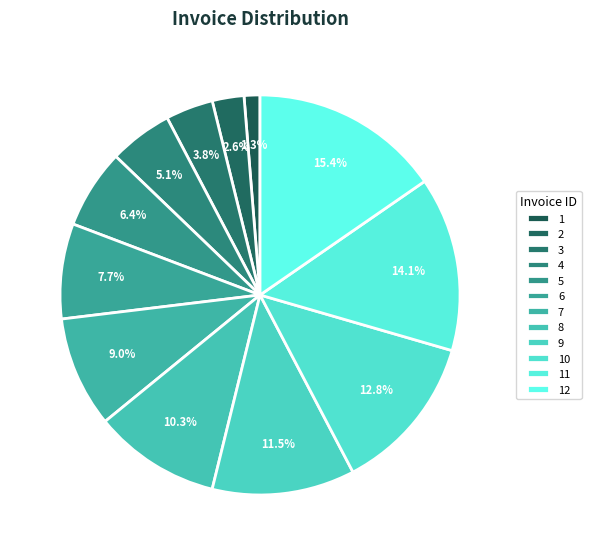

Does 2 account for over 50% of the chart?

No